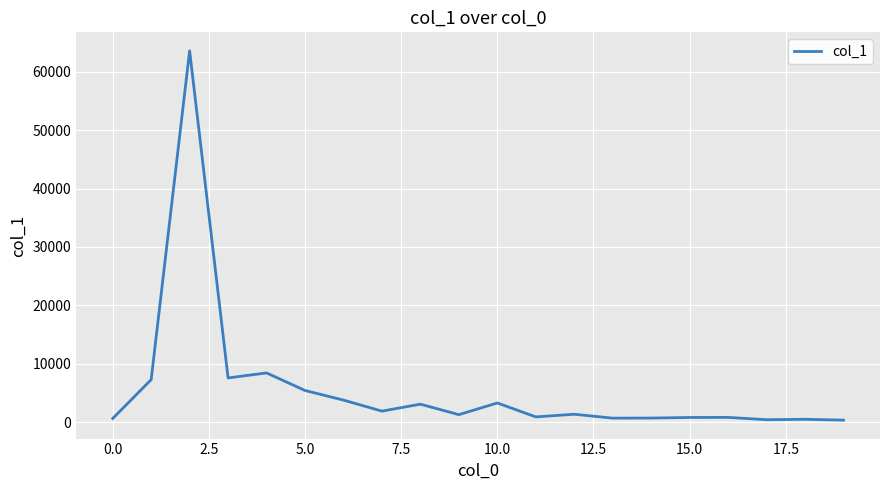

What is the greatest value displayed?

63556